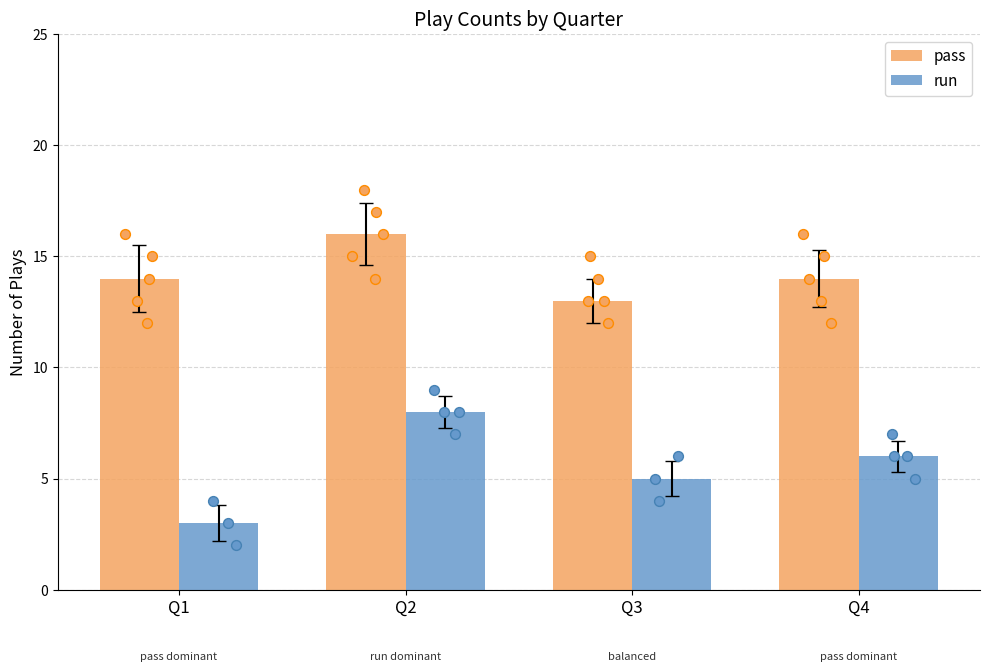

What is the total value across all series at Q4?

20